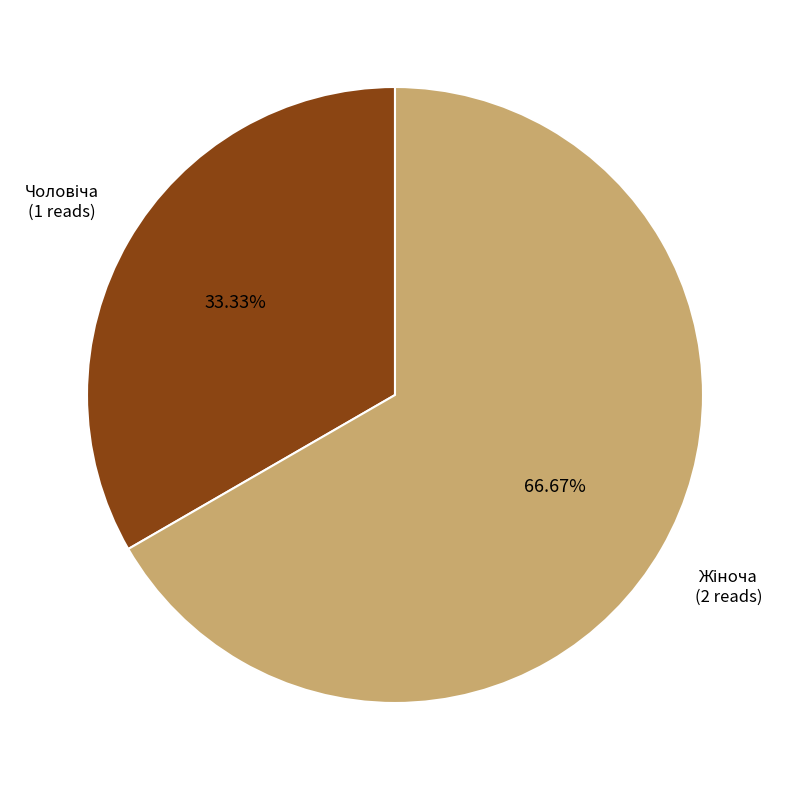

Is there a majority slice in this chart?

Yes